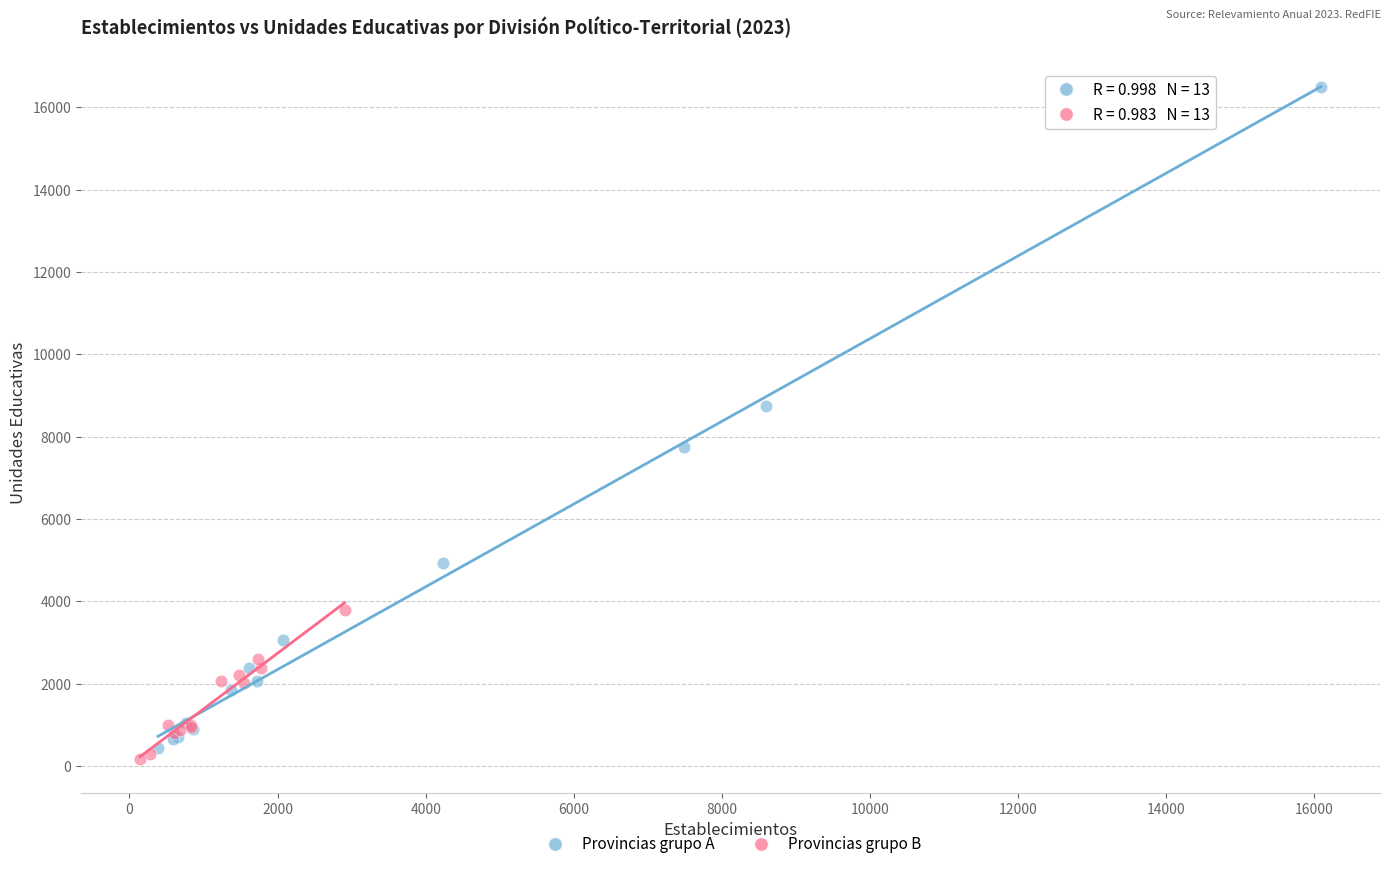

Which series contains the highest Y value?

Provincias grupo A